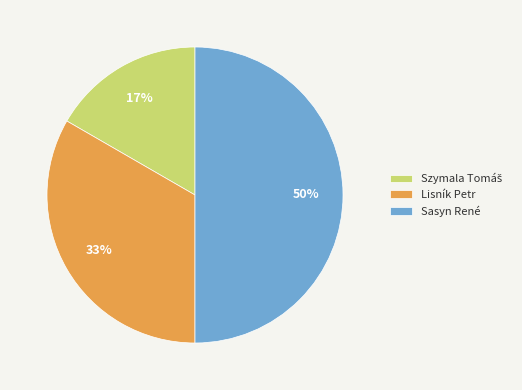

Combined, do Sasyn René and Lisník Petr account for over 50%?

Yes